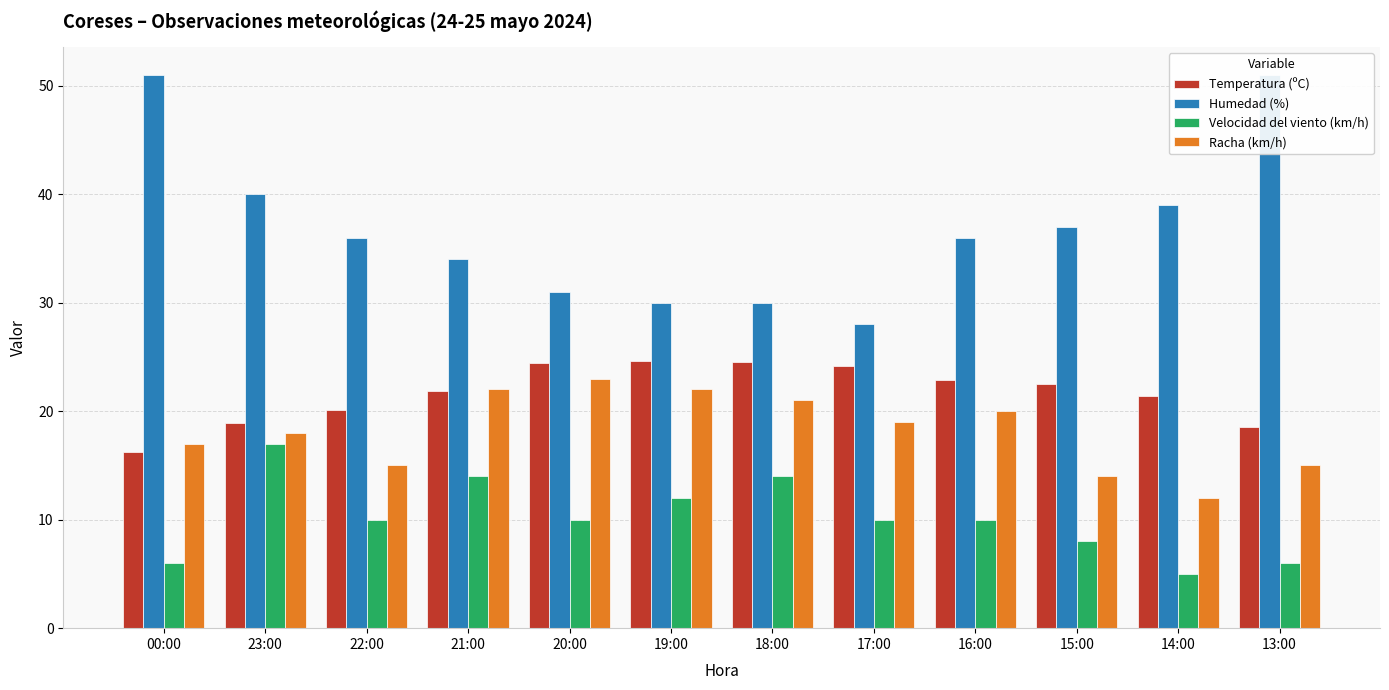

At which category is the sum across all series the highest?

23:00